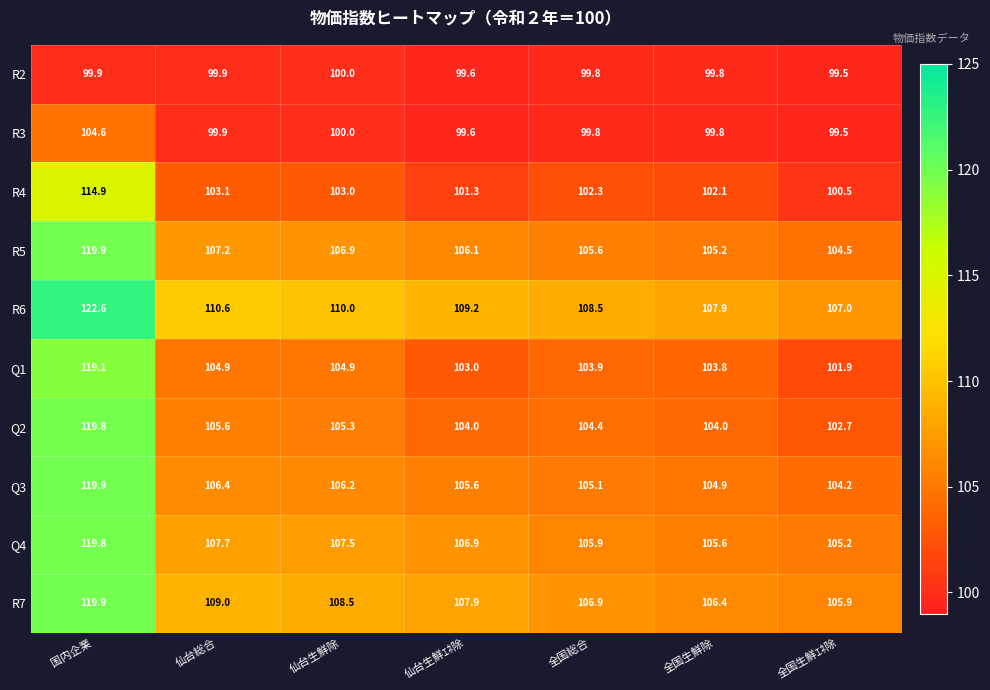

List the labels in order of Q4 value, largest first.

国内企業, 仙台総合, 仙台生鮮除, 仙台生鮮ｴﾈ除, 全国総合, 全国生鮮除, 全国生鮮ｴﾈ除